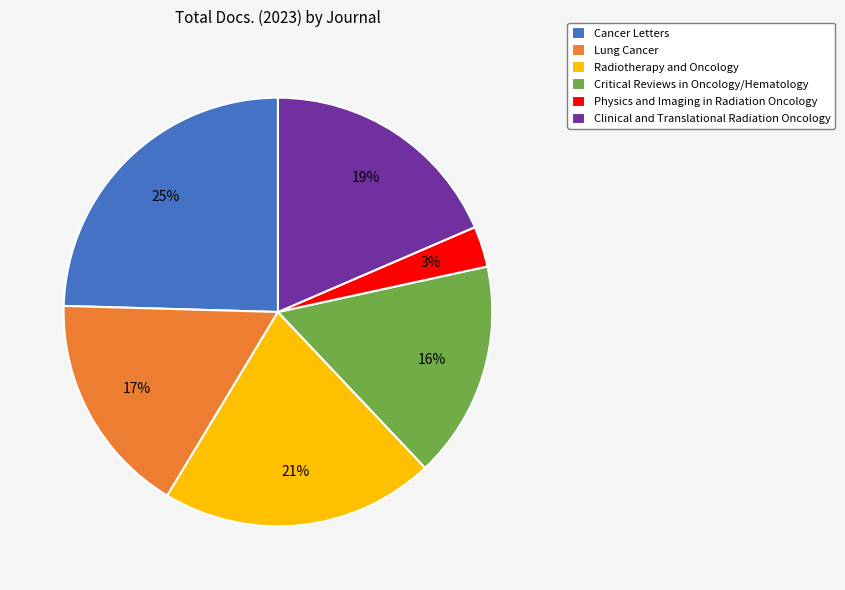

Combined, do Physics and Imaging in Radiation Oncology and Radiotherapy and Oncology account for over 50%?

No